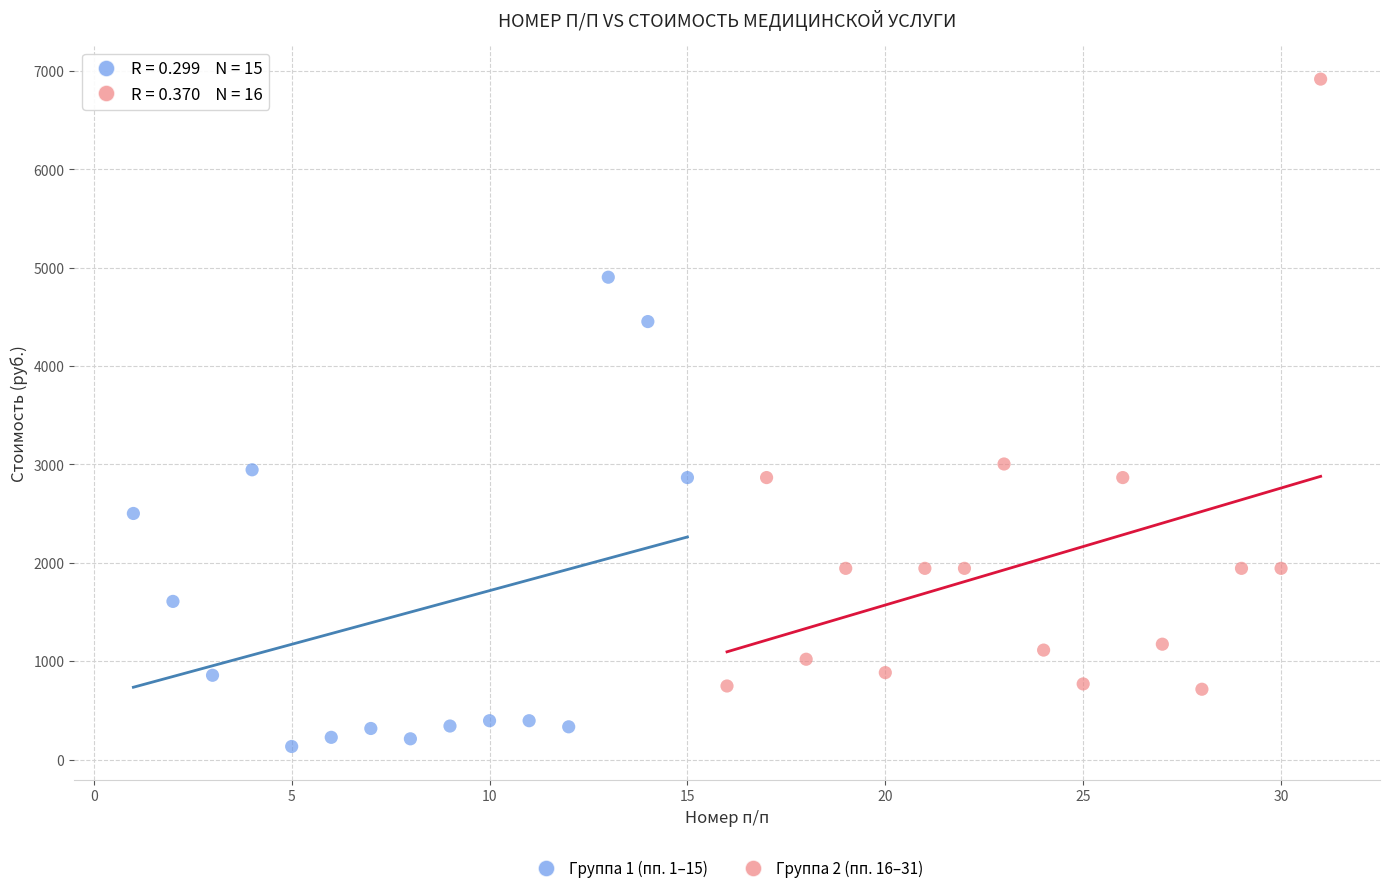

Which series contains the highest Y value?

Группа 2 (пп. 16–31)